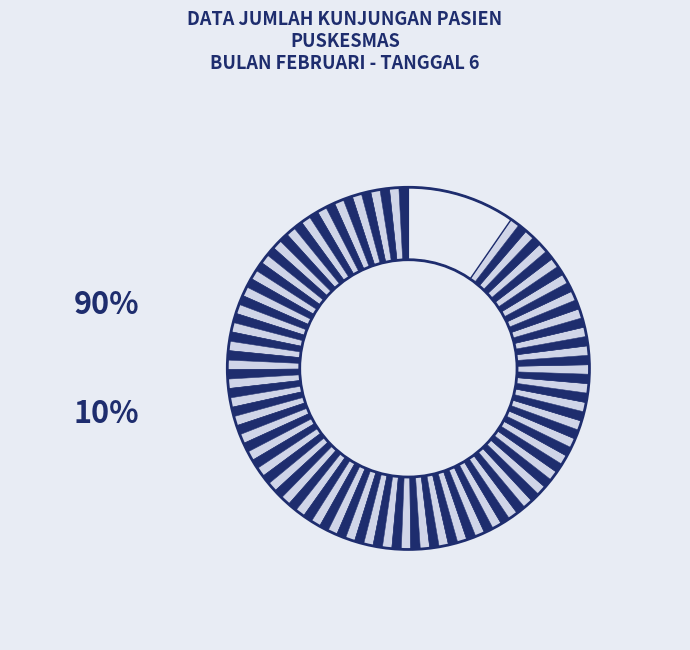

How many slices are in this pie chart?

109